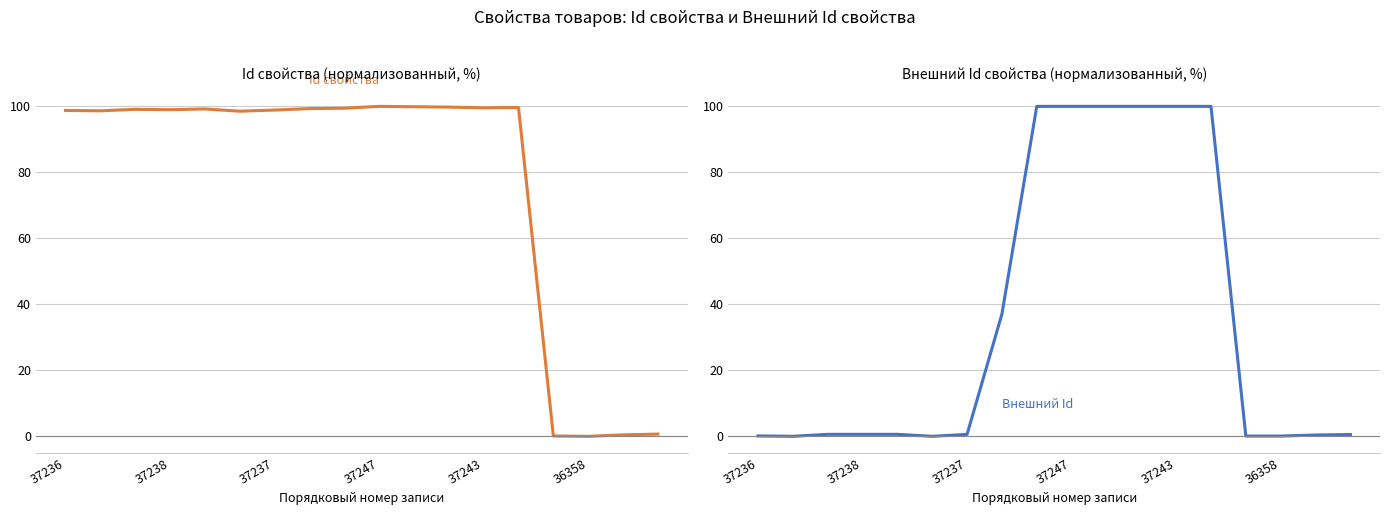

What is the sum of all Внешний Id свойства values?

640.7